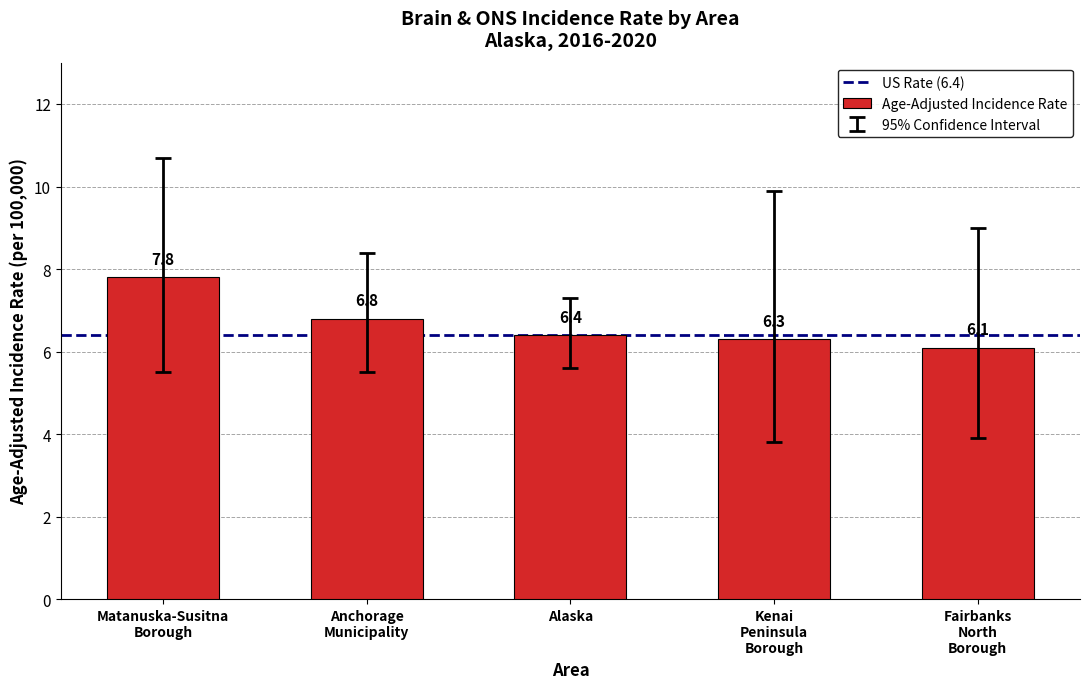

What position from the right is Alaska?

3